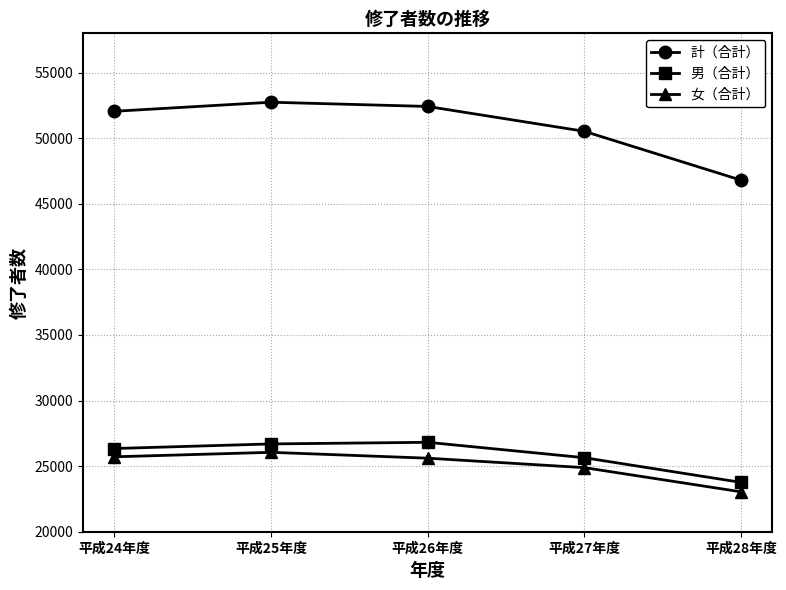

Is the value of 計（合計） at 平成24年度 greater than the value of 男（合計） at 平成26年度?

Yes